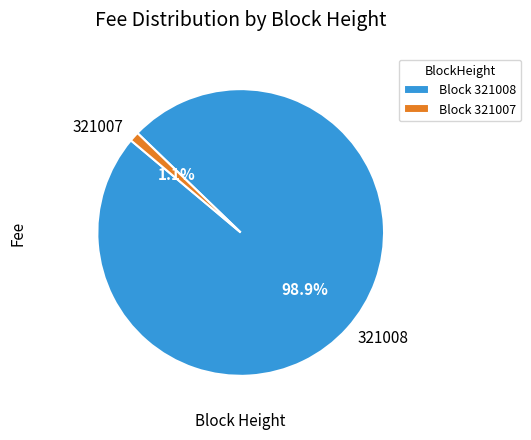

Which has a higher value, 321007 or 321008?

321008